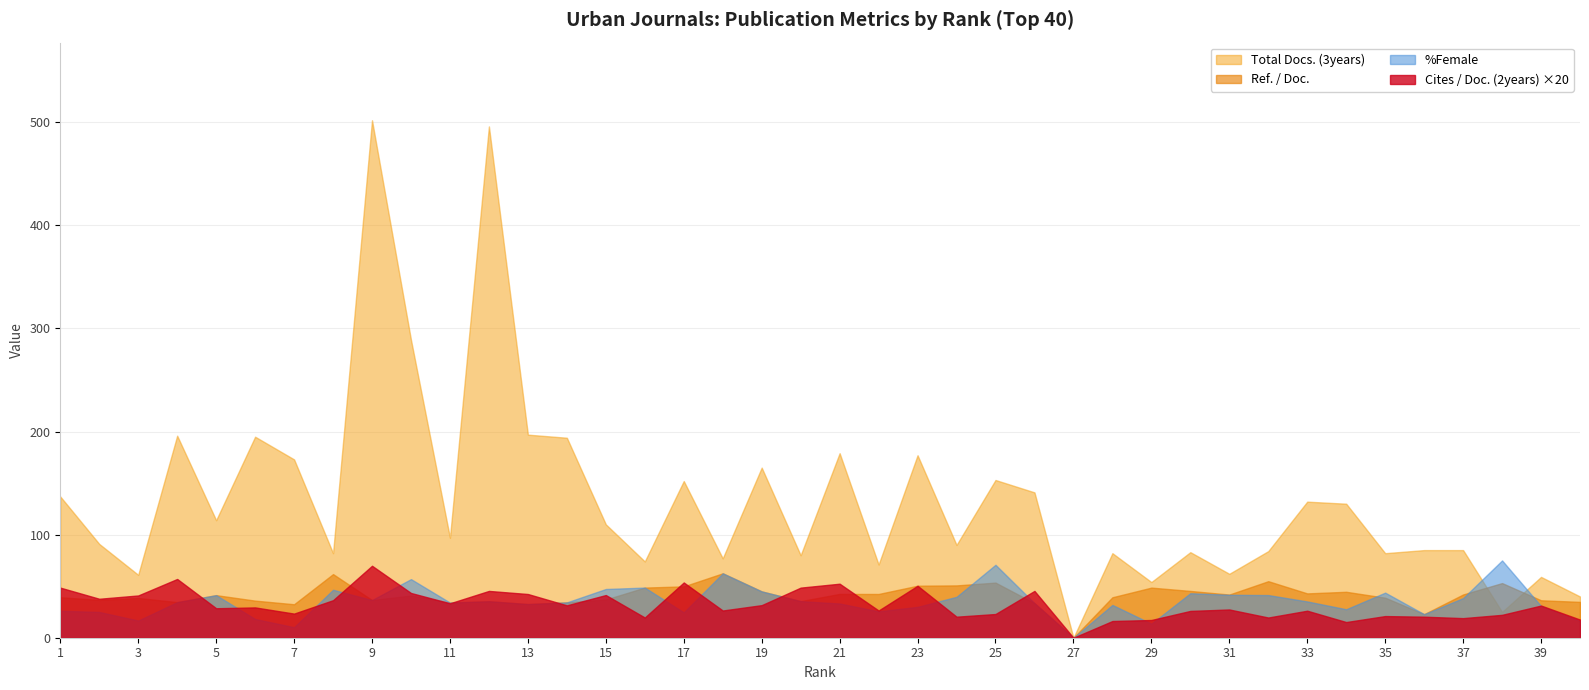

At which label does Total Docs. (3years) first exceed 97?

1